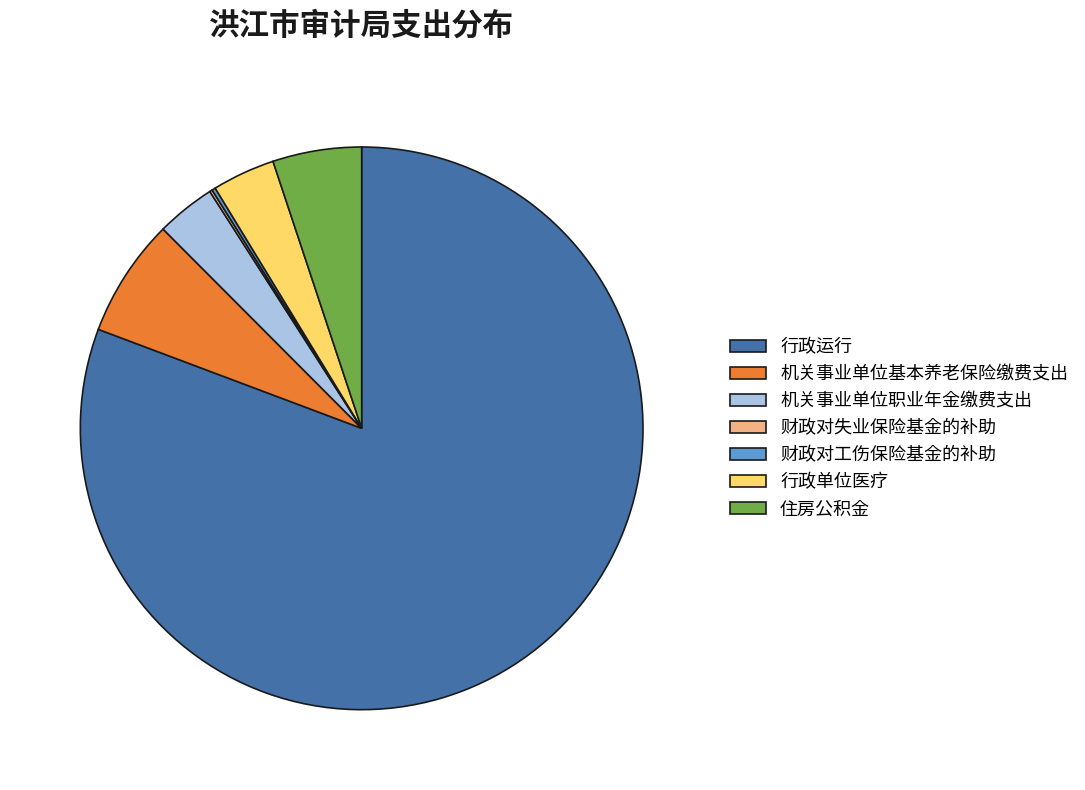

Which category accounts for the majority?

行政运行